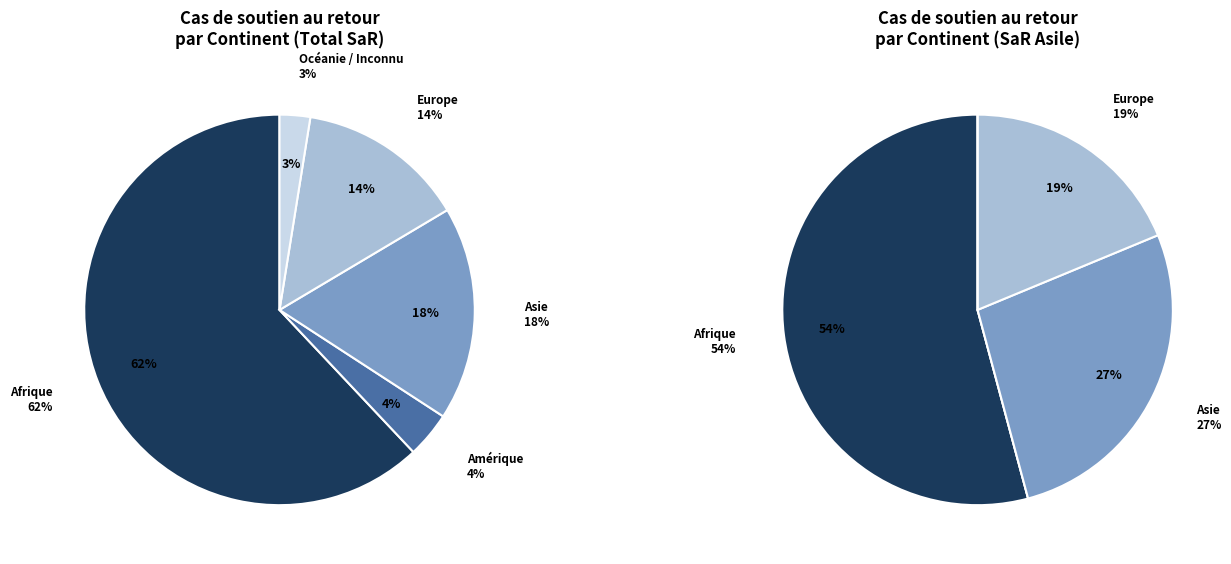

The Amérique slice represents 1% of the pie. True or false?

False